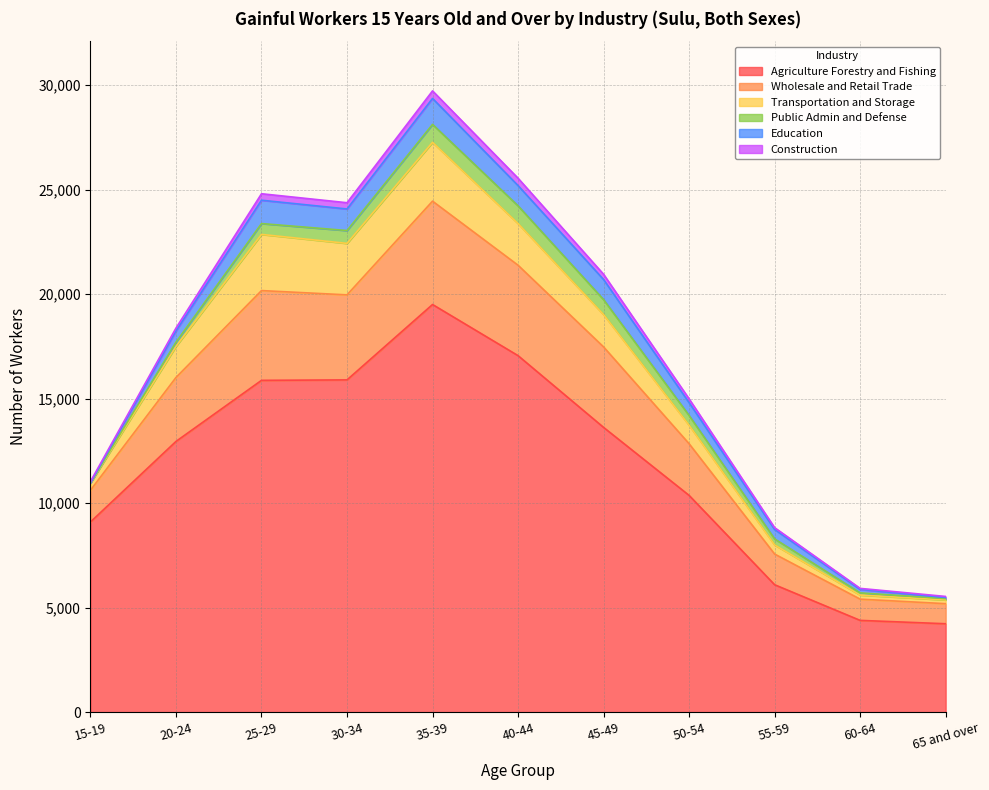

Count the number of data series in this chart.

6